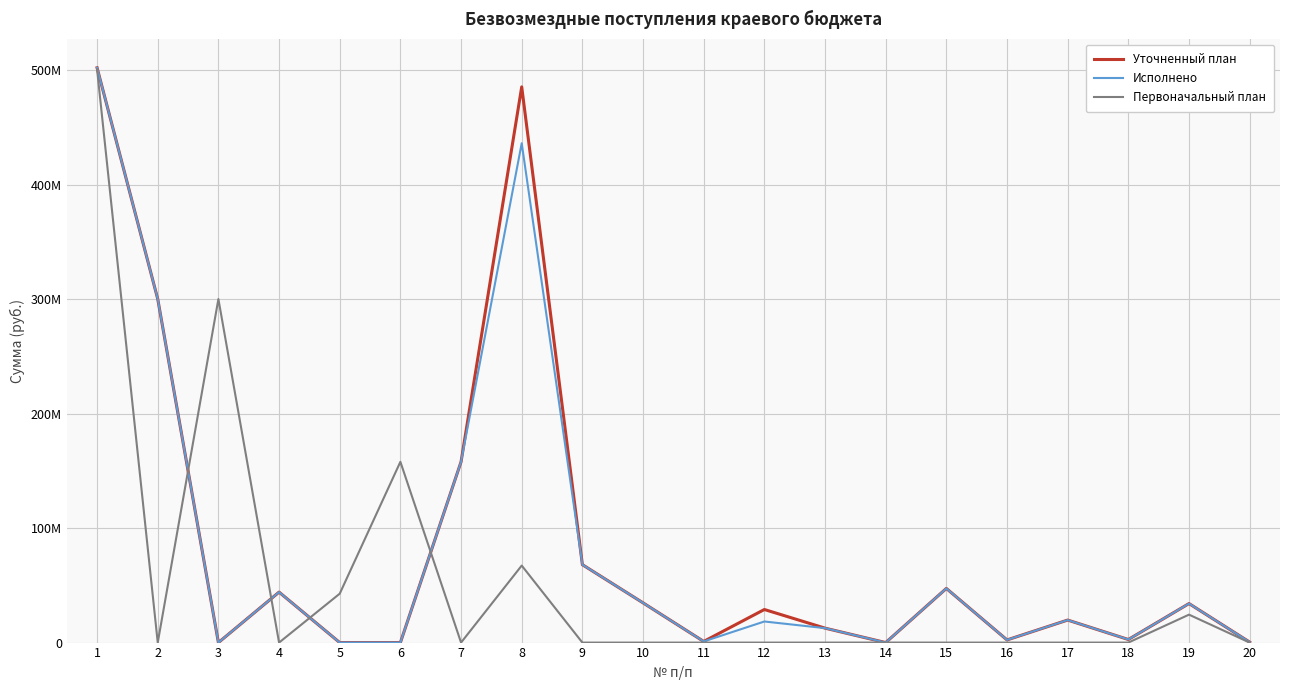

What is the approximate value of Первоначальный план at 5?

42731500.0